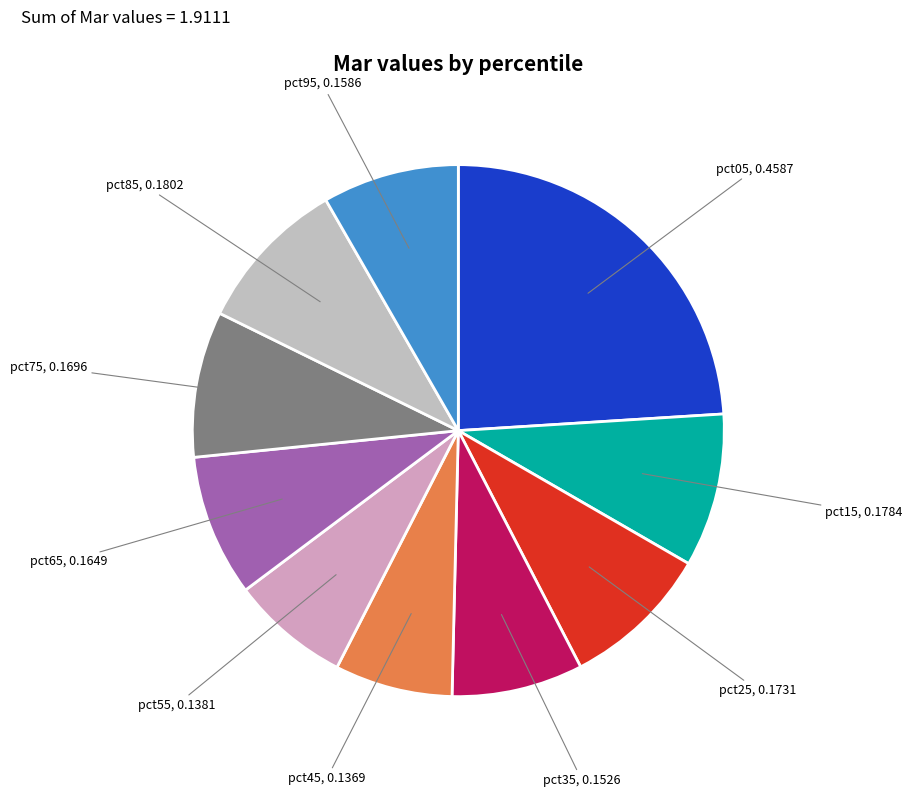

Which category has the biggest portion of the pie?

pct05